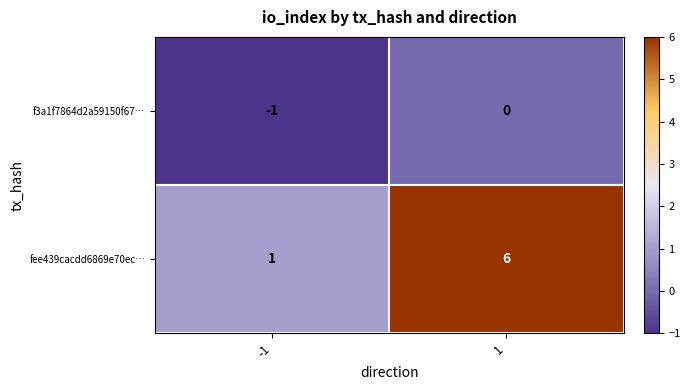

List the labels in order of fee439cacdd6869e70ec… value, smallest first.

-1, 1